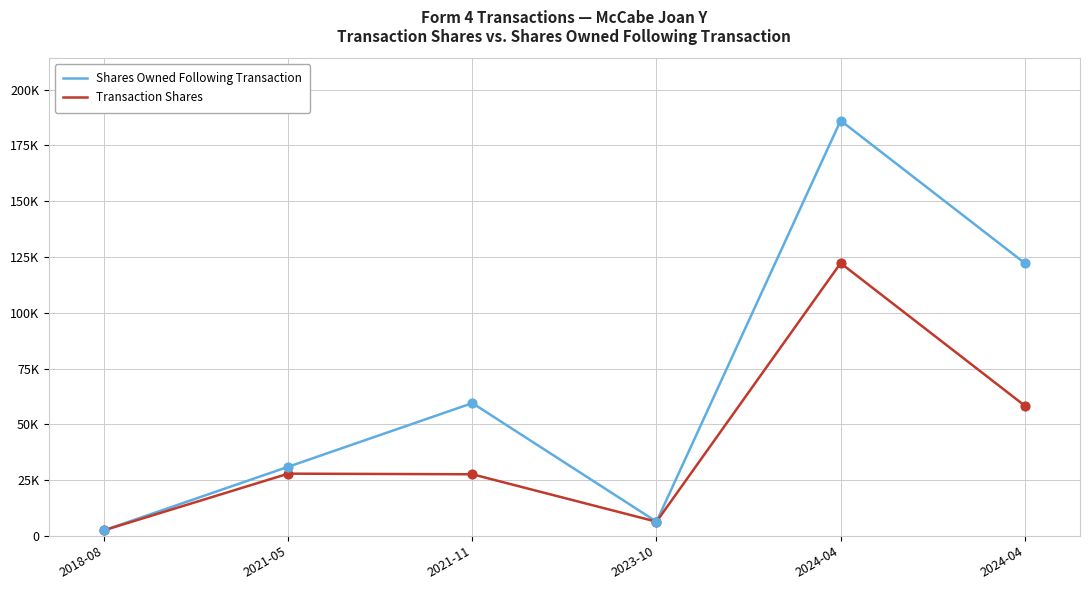

Does the chart have visible grid lines?

Yes